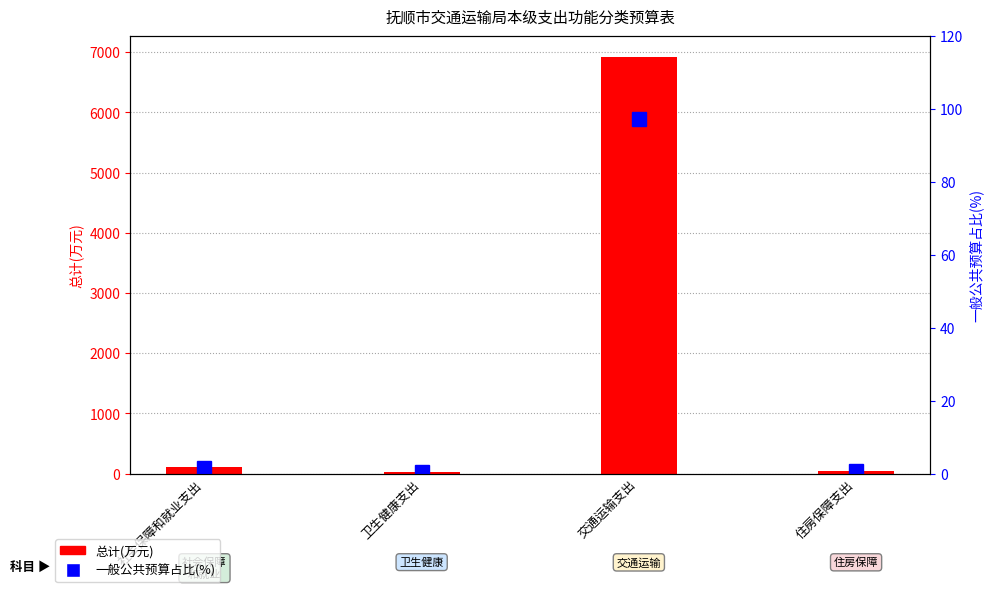

Is it true that 总计(万元) equals 1391.4 at 交通运输支出?

False